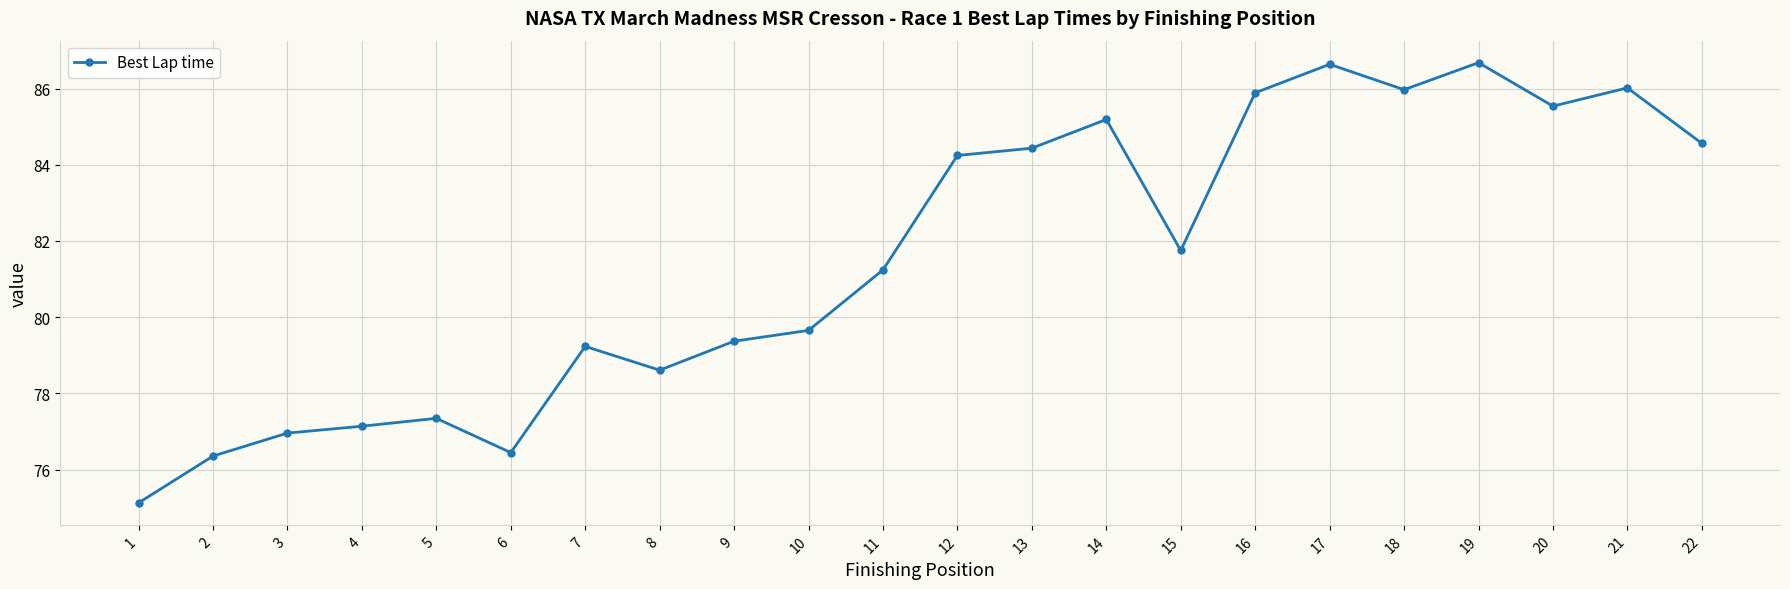

Approximately how many times larger is the value at 6 compared to 12?

0.9